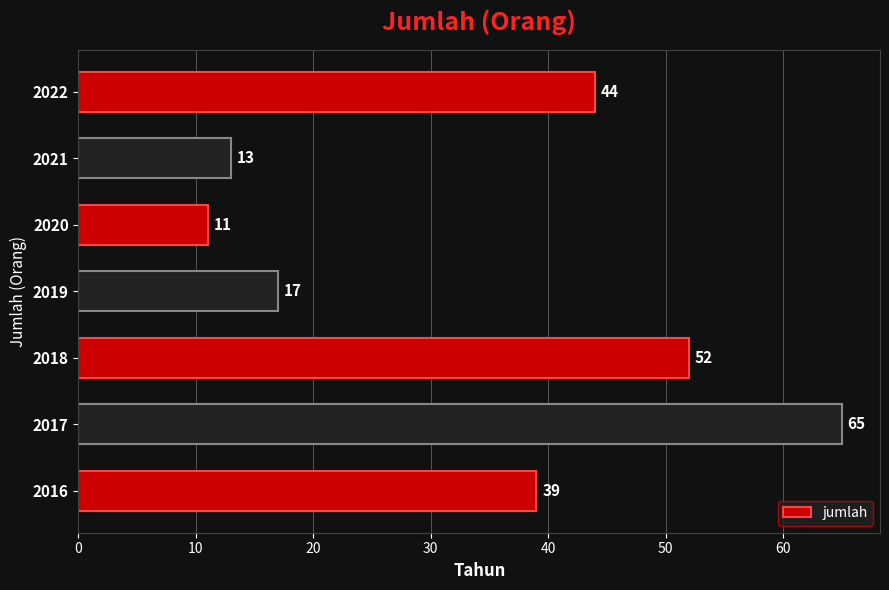

Approximately how many times larger is the value at 2019 compared to 2022?

0.4